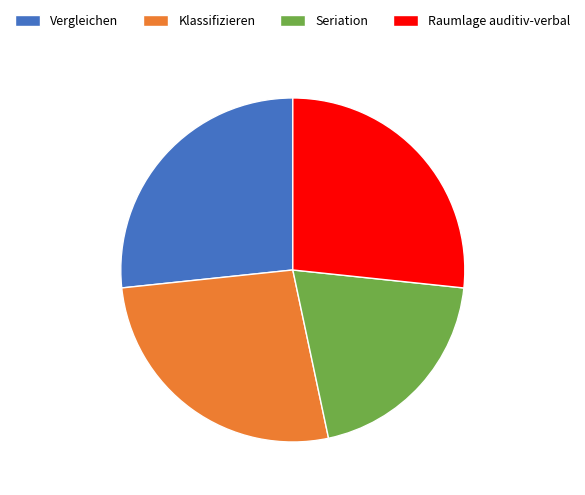

What is the ratio of the value at Raumlage auditiv-verbal to the value at Seriation?

1.3